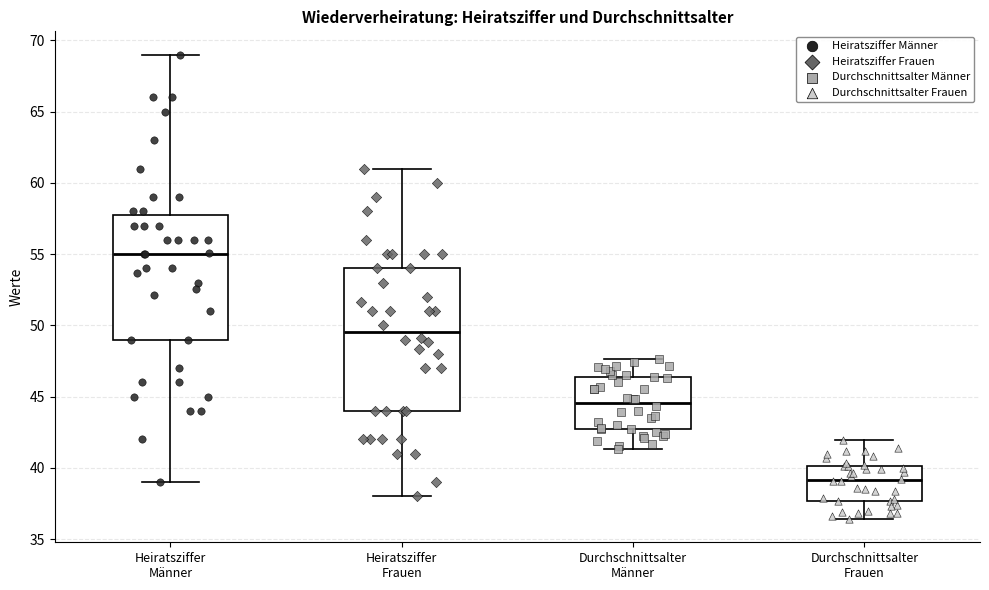

Which box has the lowest median line?

Durchschnittsalter Frauen